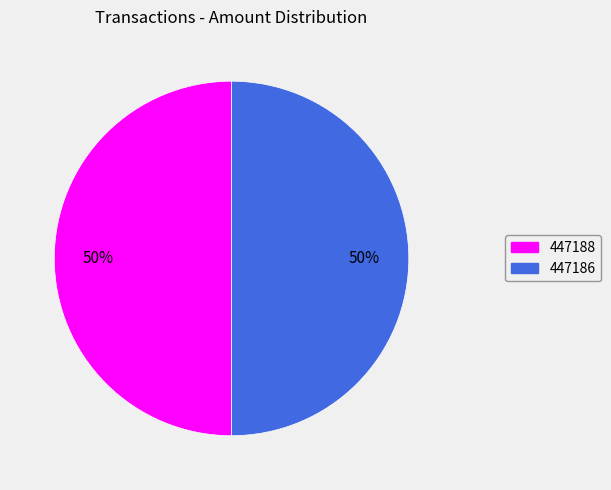

What percentage is the 447186 slice, to the nearest percent?

50%